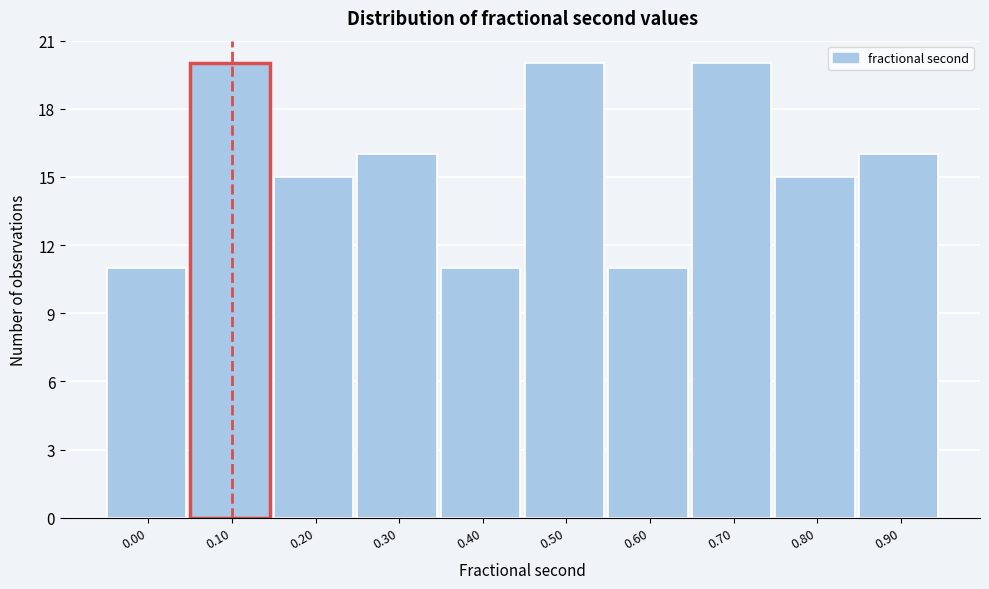

Reading left to right, transcribe all the data shown in this chart.

11	20	15	16	11	20	11	20	15	16